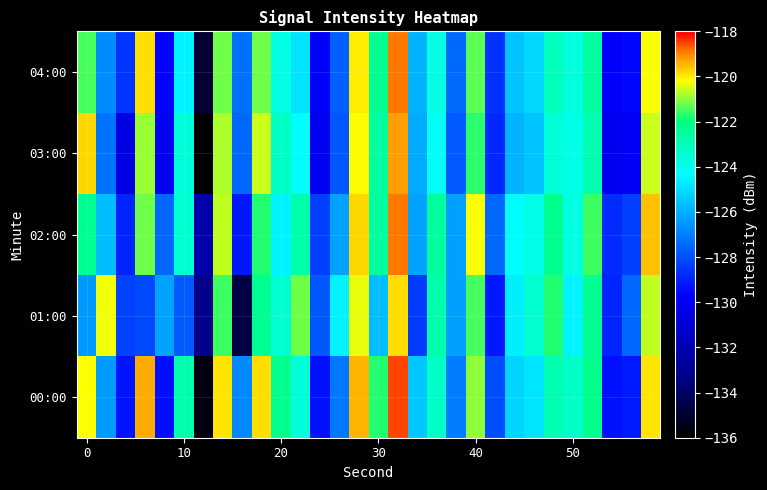

How many distinct data groups are displayed?

5